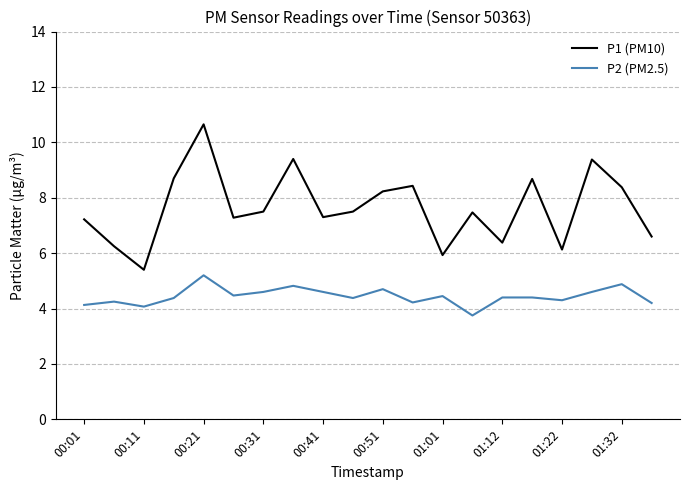

True or false: P2 (PM2.5) and P1 (PM10) intersect in this chart.

False